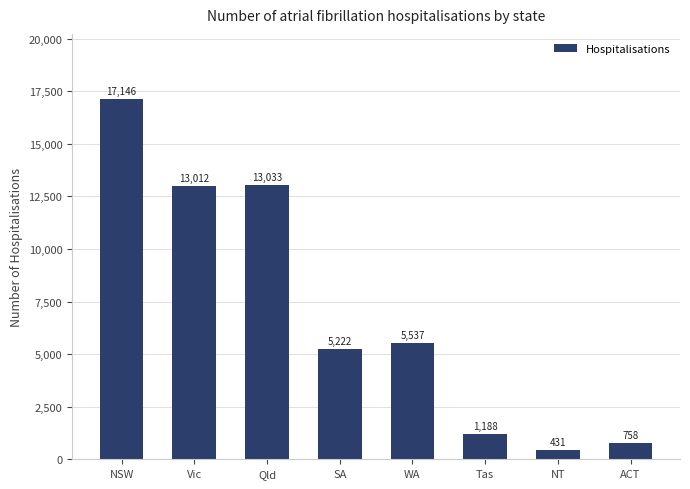

What position from the left is Vic?

2